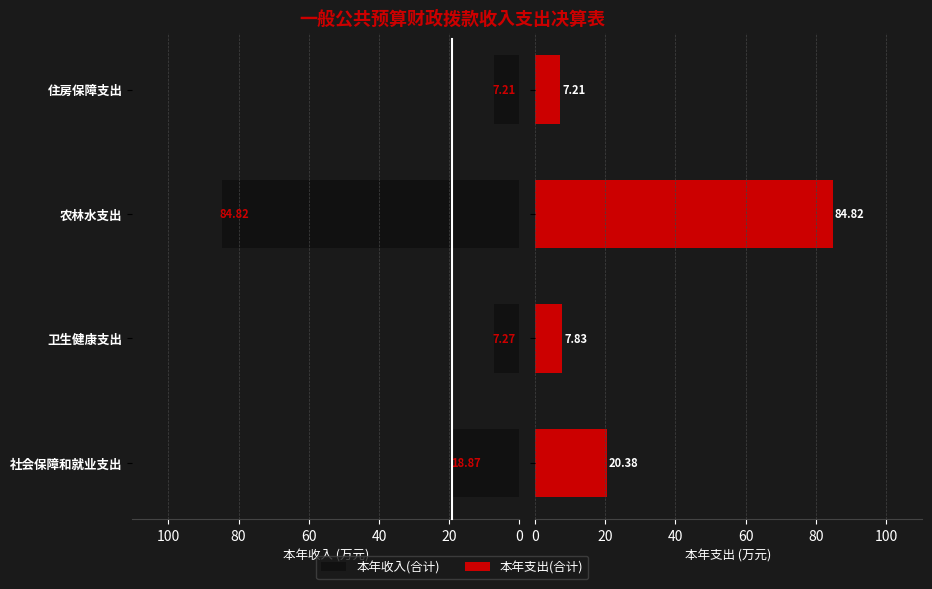

Is the value of 本年支出(合计) at 社会保障和就业支出 greater than the value of 本年收入(合计) at 农林水支出?

No